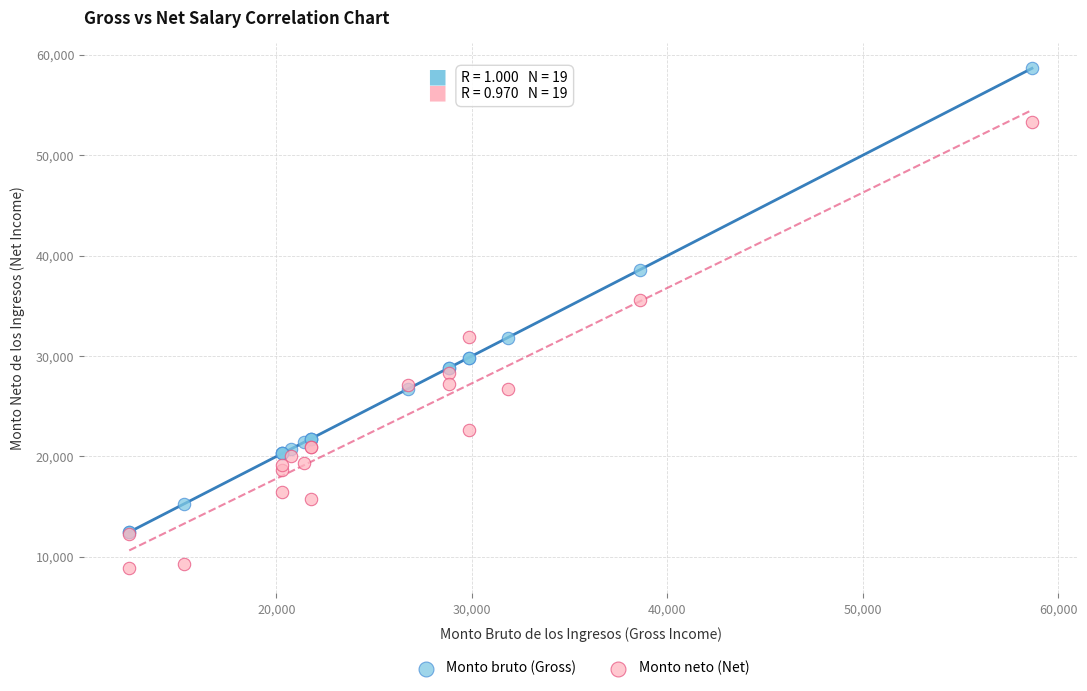

Which series reaches the minimum Y coordinate?

Monto neto (Net)